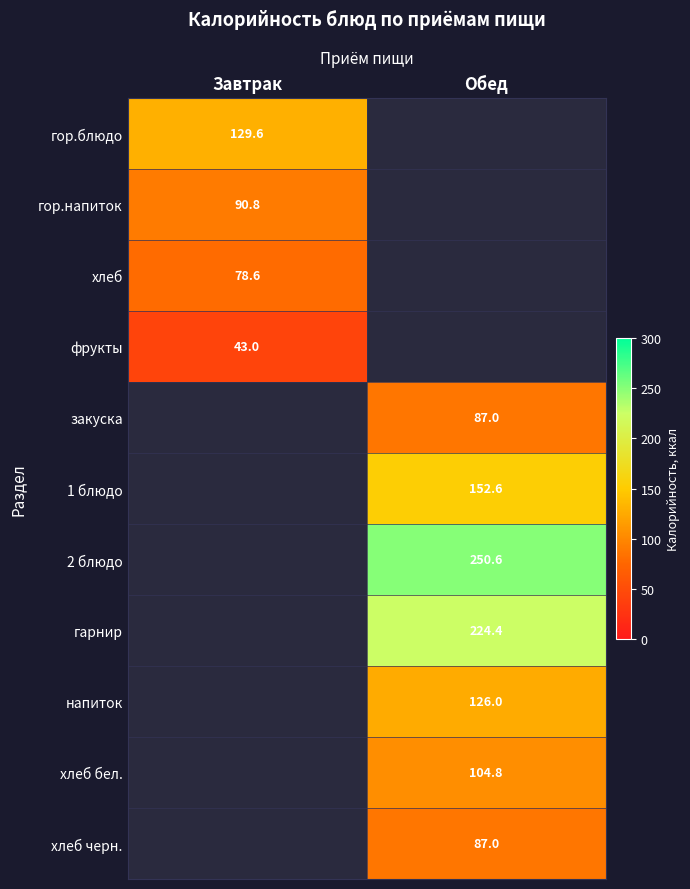

Which has a higher value, Обед or Завтрак?

Завтрак